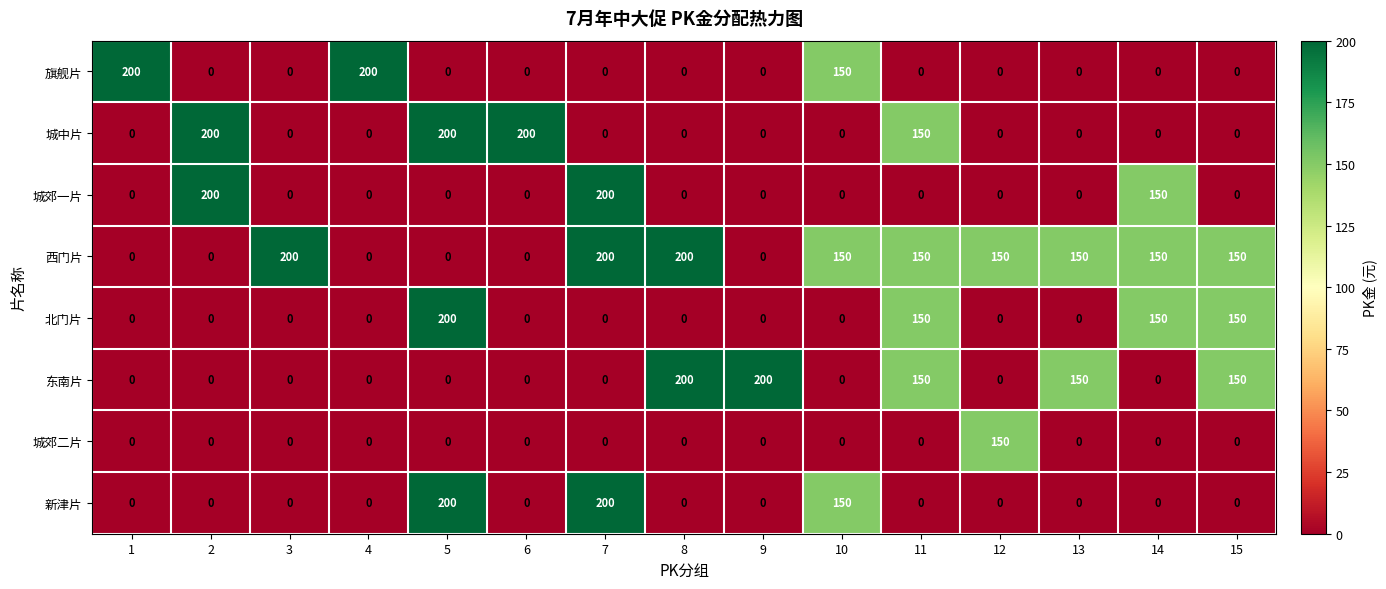

Between 9 and 12, which series saw the biggest shift?

东南片